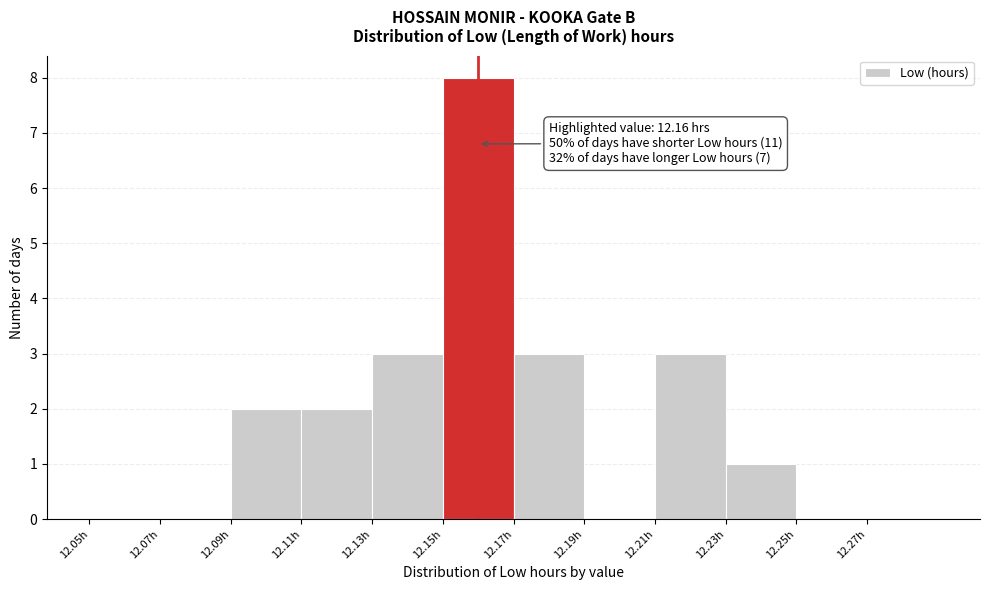

Over which range of the x-axis is the bar tallest?

12.15 to 12.17